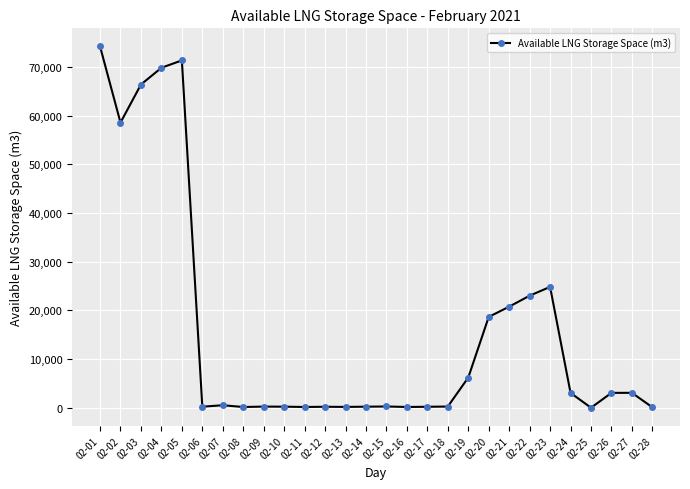

How many values are below 510?

14